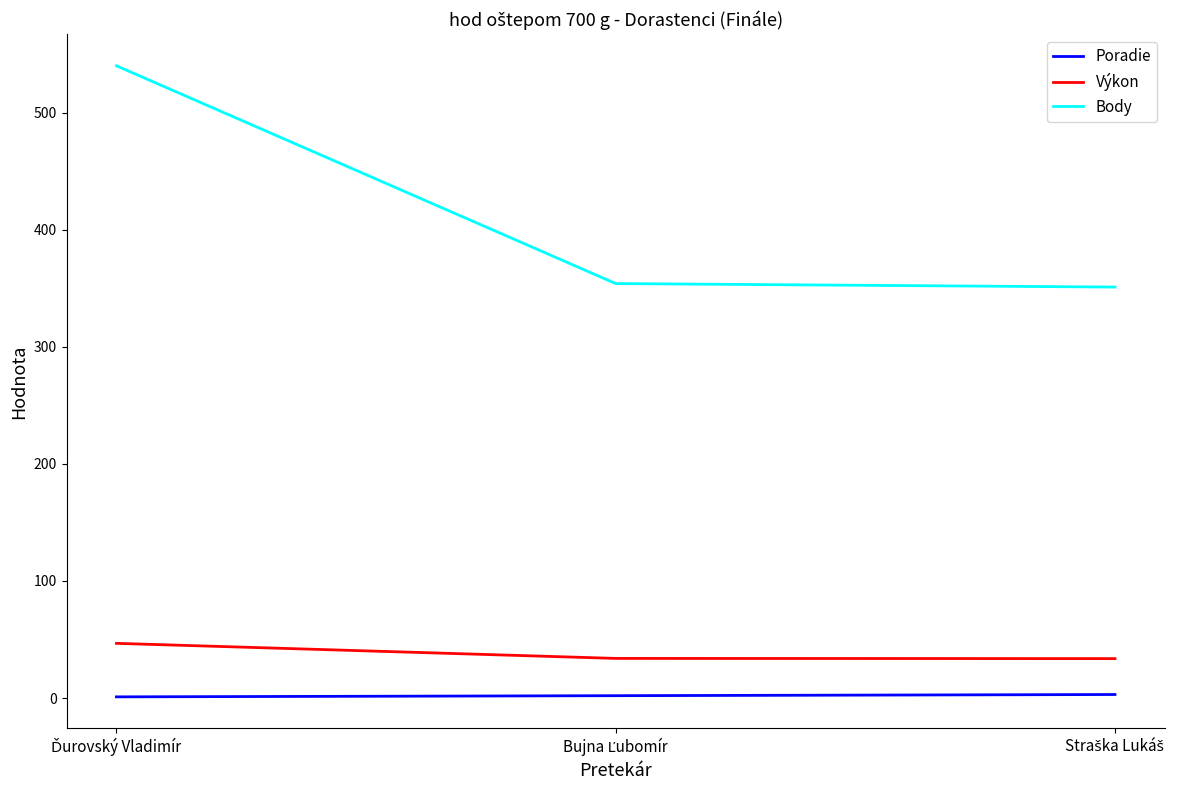

What is the difference between the second highest and minimum values in the Poradie series?

1.0